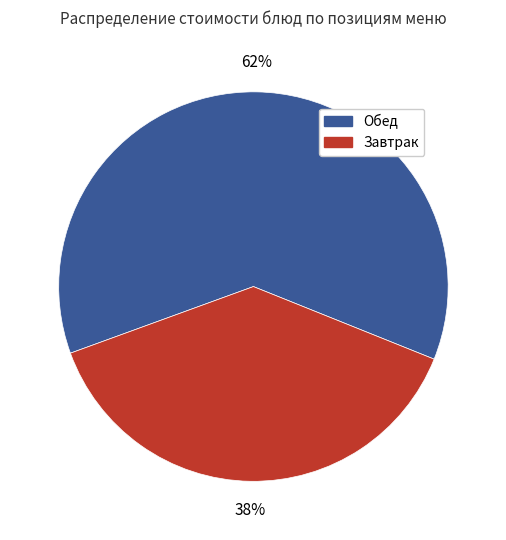

To the nearest percent, what is the average slice percentage?

50%